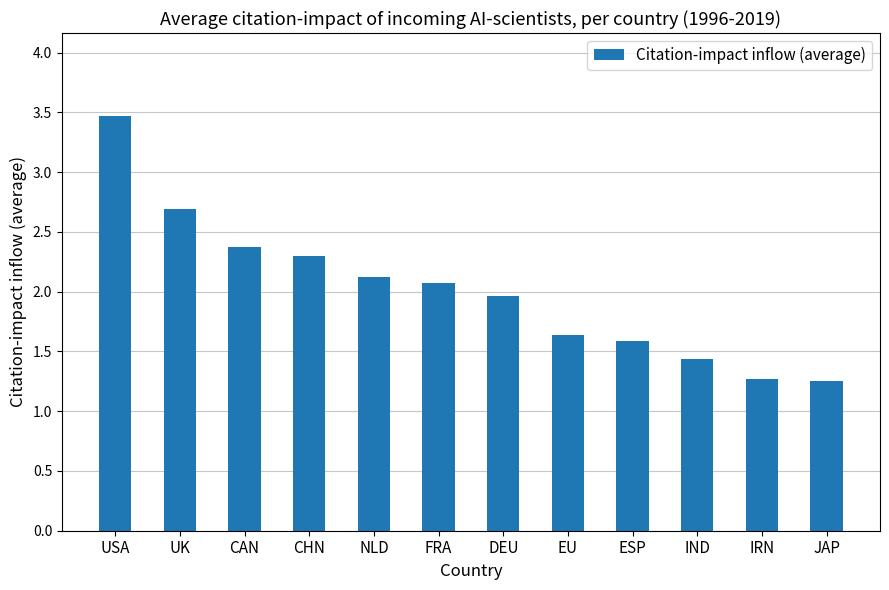

How many values exceed 2?

6